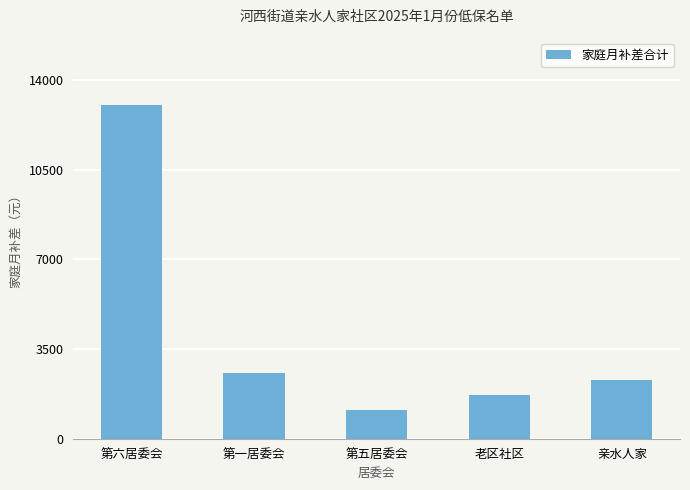

Reading left to right, transcribe all the data shown in this chart.

第六居委会=13040	第一居委会=2580	第五居委会=1140	老区社区=1710	亲水人家=2280